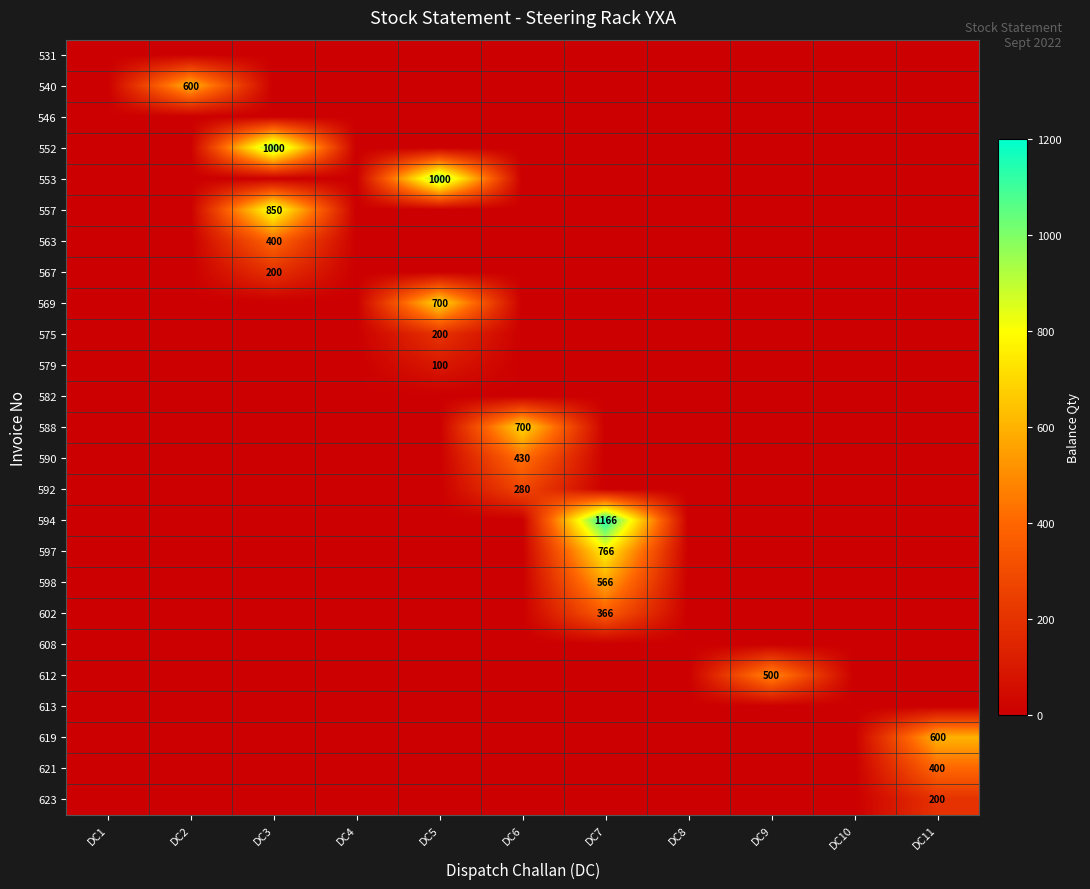

Which series has the largest total across all categories?

594